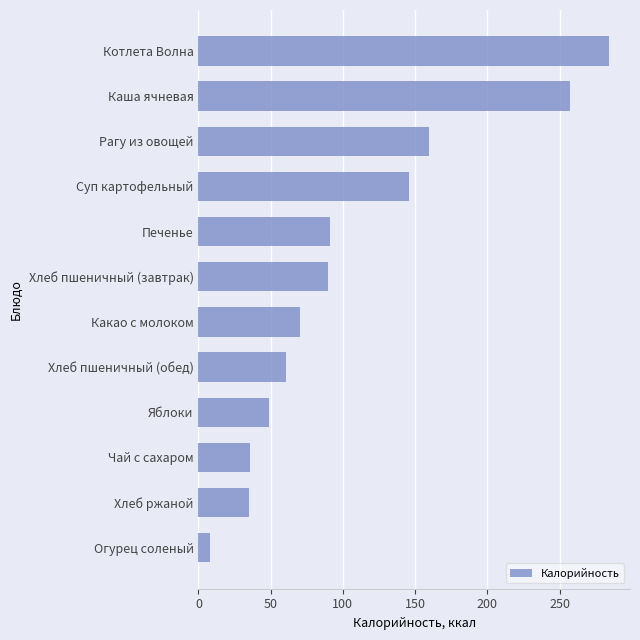

What is the difference between the maximum and second lowest values?

249.1